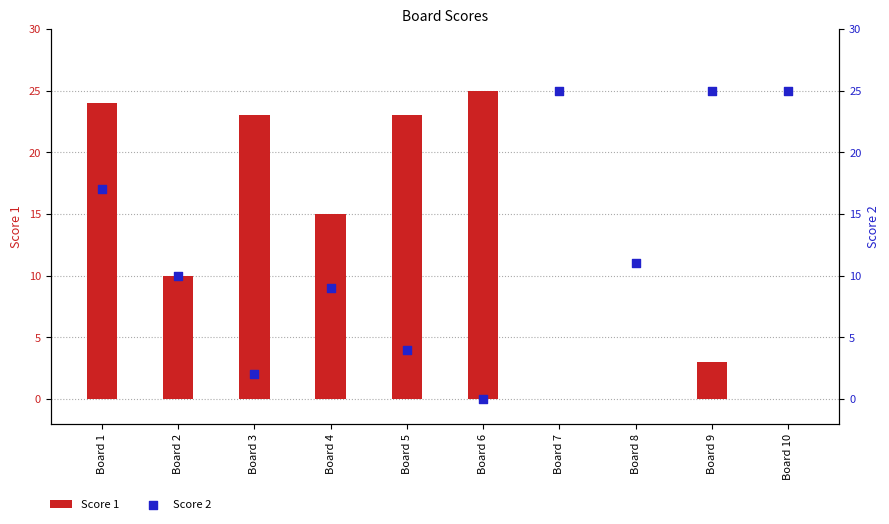

At how many categories does at least one series exceed 15?

7